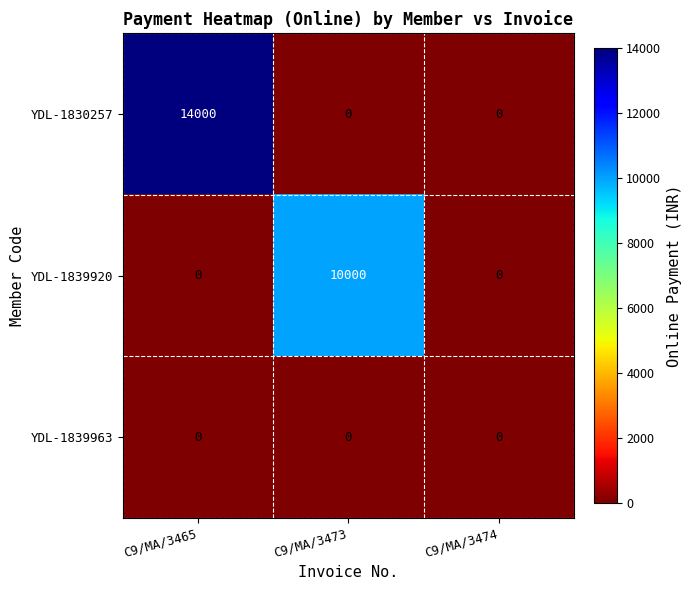

Reading left to right, transcribe all the data shown in this chart.

YDL-1830257: C9/MA/3465=14000	C9/MA/3473=0	C9/MA/3474=0
YDL-1839920: C9/MA/3465=0	C9/MA/3473=10000	C9/MA/3474=0
YDL-1839963: C9/MA/3465=0	C9/MA/3473=0	C9/MA/3474=0